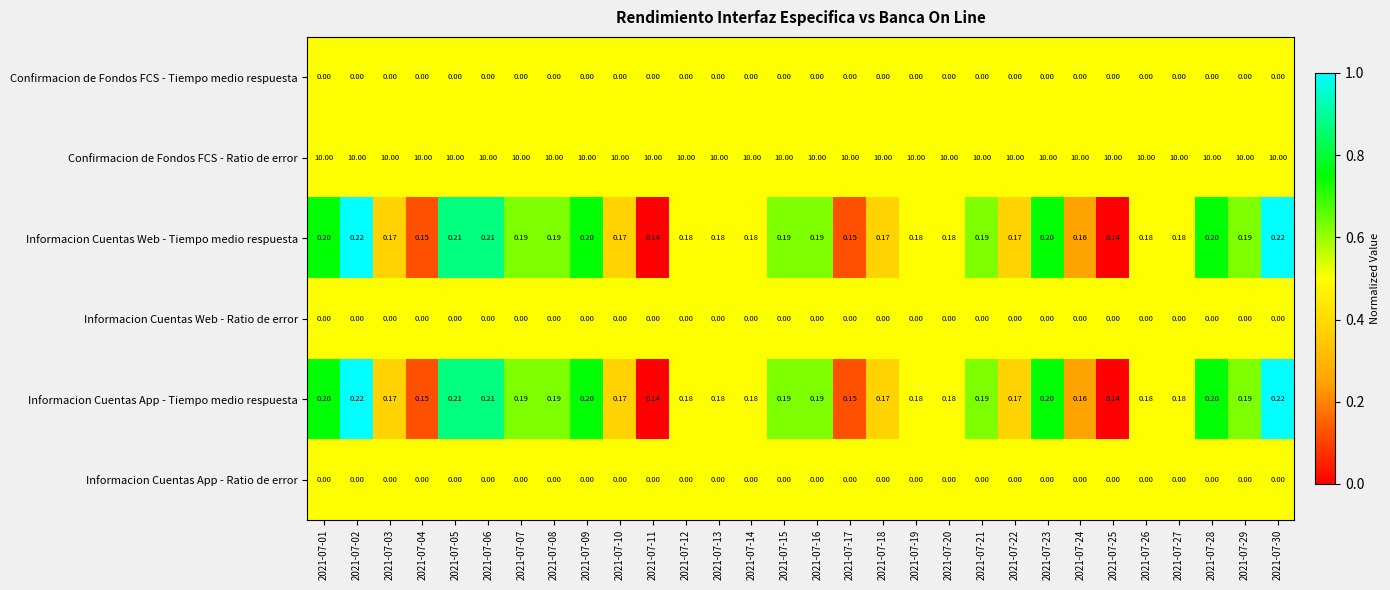

Which series has the largest total across all categories?

Confirmacion de Fondos FCS - Ratio de error